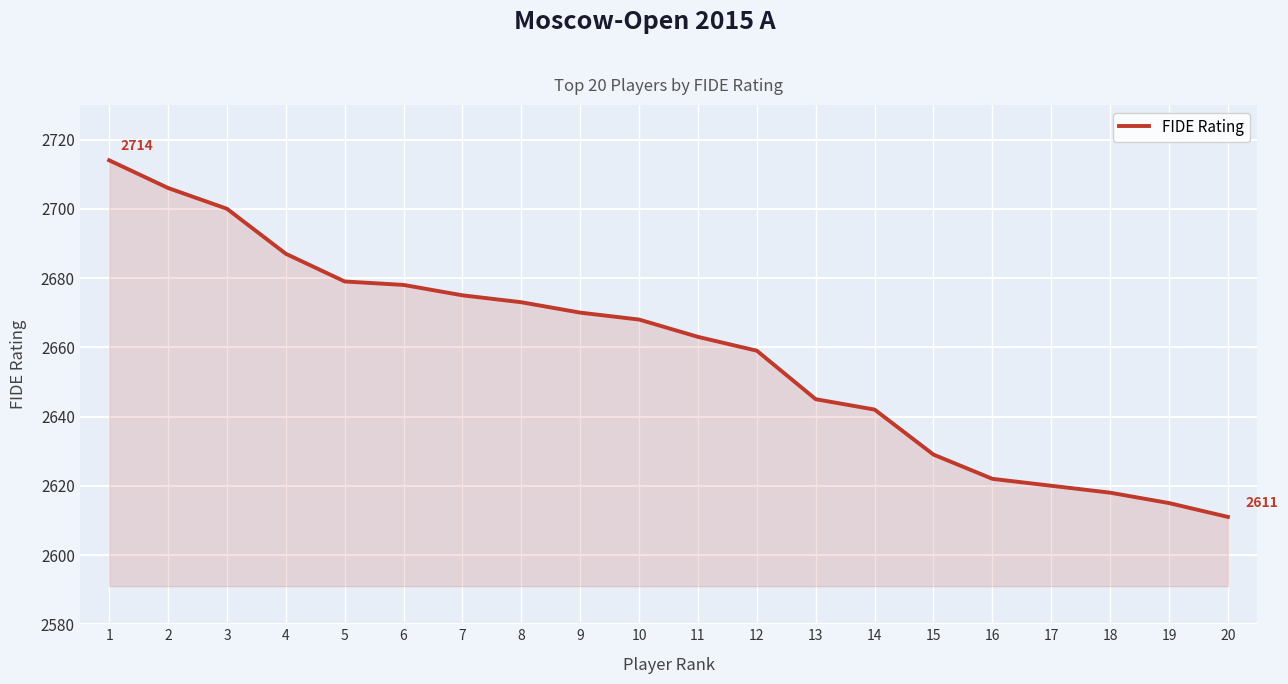

What is the sum of the values at 15 and 17?

5249